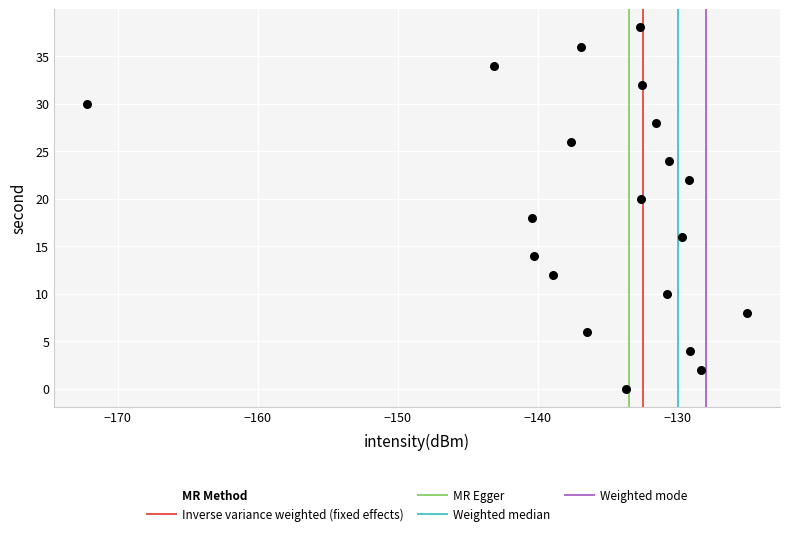

What is the range of Y values (max minus min)?

38